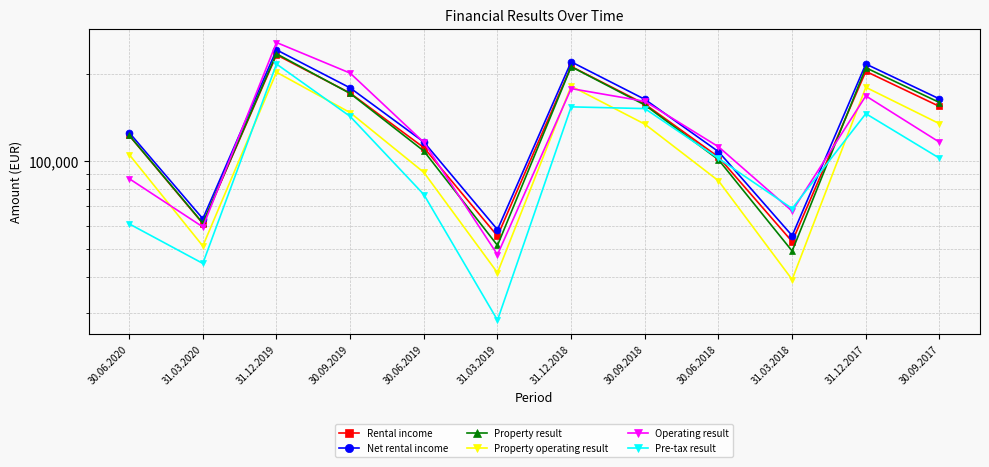

How many lines are shown in the chart?

6